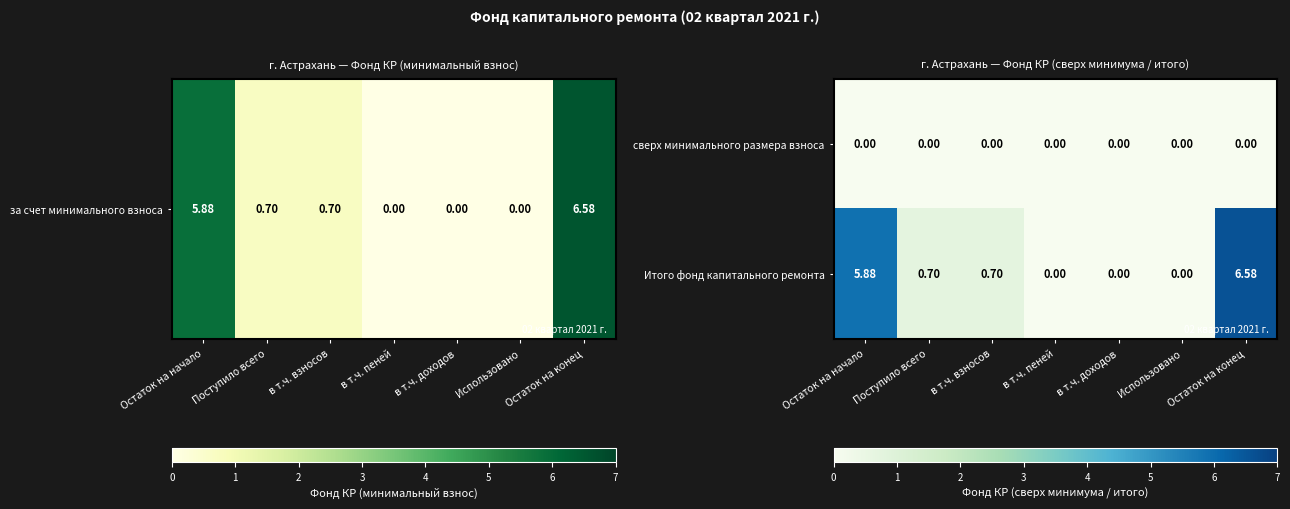

At which label does Итого фонд капитального ремонта reach its peak?

Остаток на конец